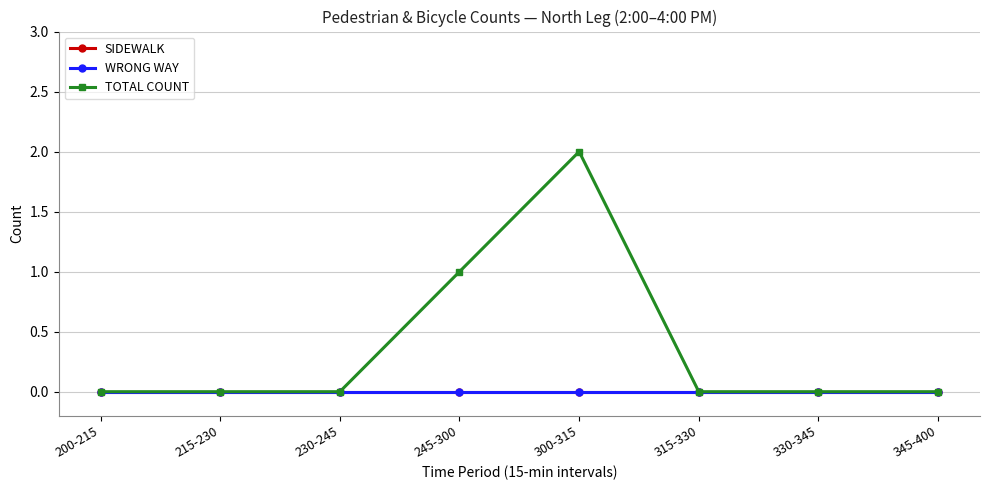

Does the chart have visible grid lines?

Yes